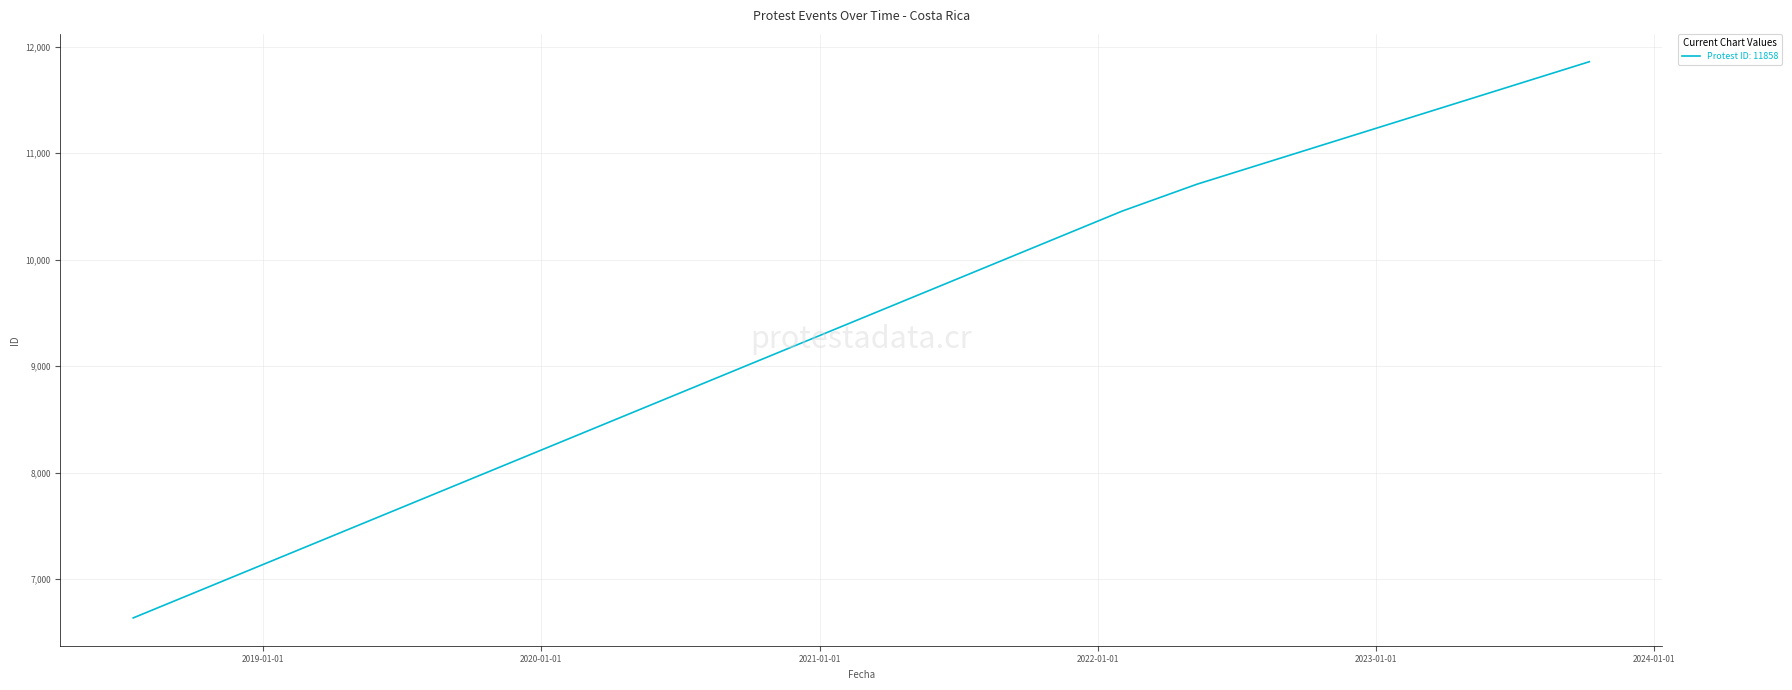

True or false: the data has more than 0 interior local peaks.

False